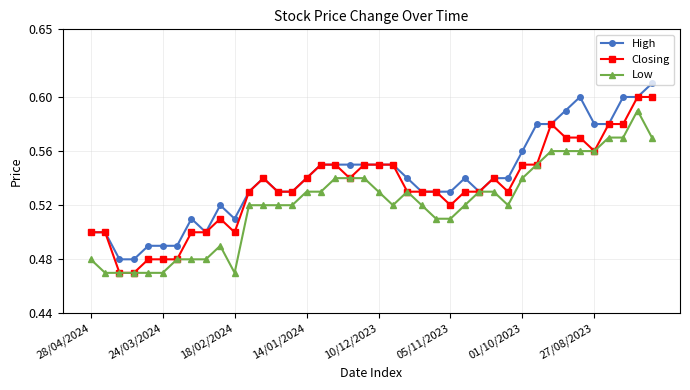

What are all the series names shown in the legend?

High, Closing, Low